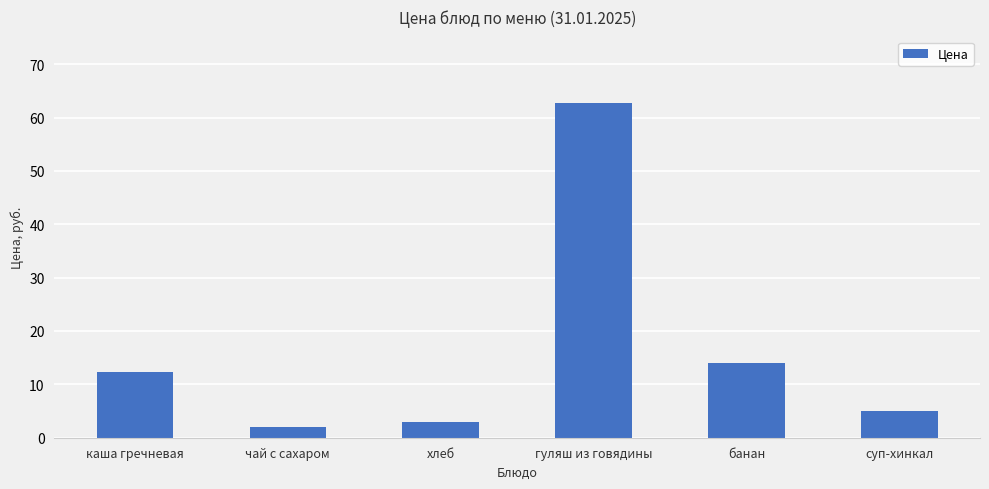

Which has a higher value, чай с сахаром or хлеб?

хлеб